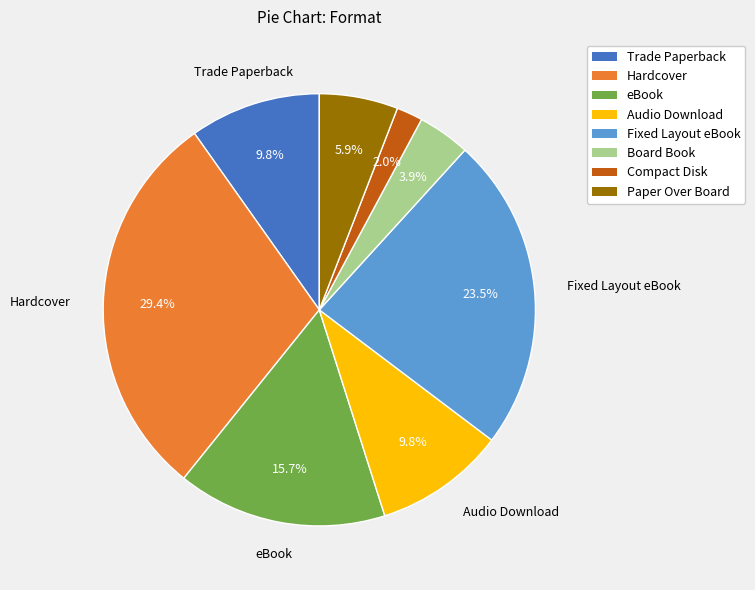

Does any single category account for the majority?

No